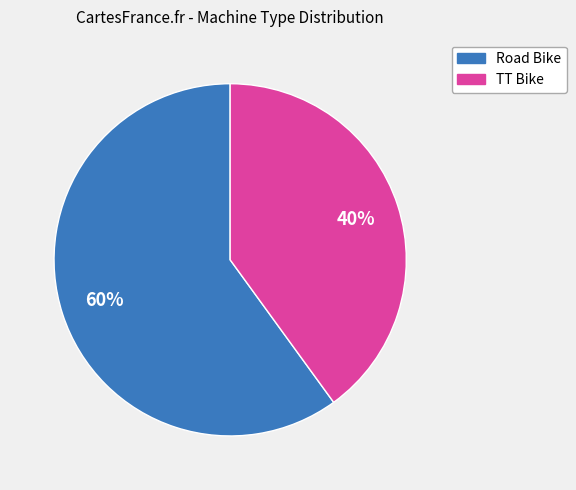

Does Road Bike represent more than half of the total?

Yes